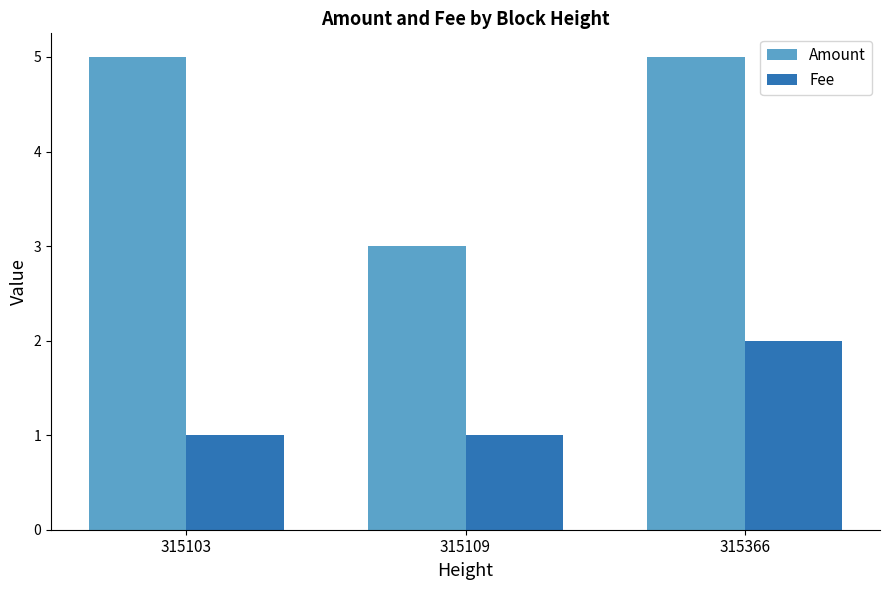

What is the average value of the Fee series?

1